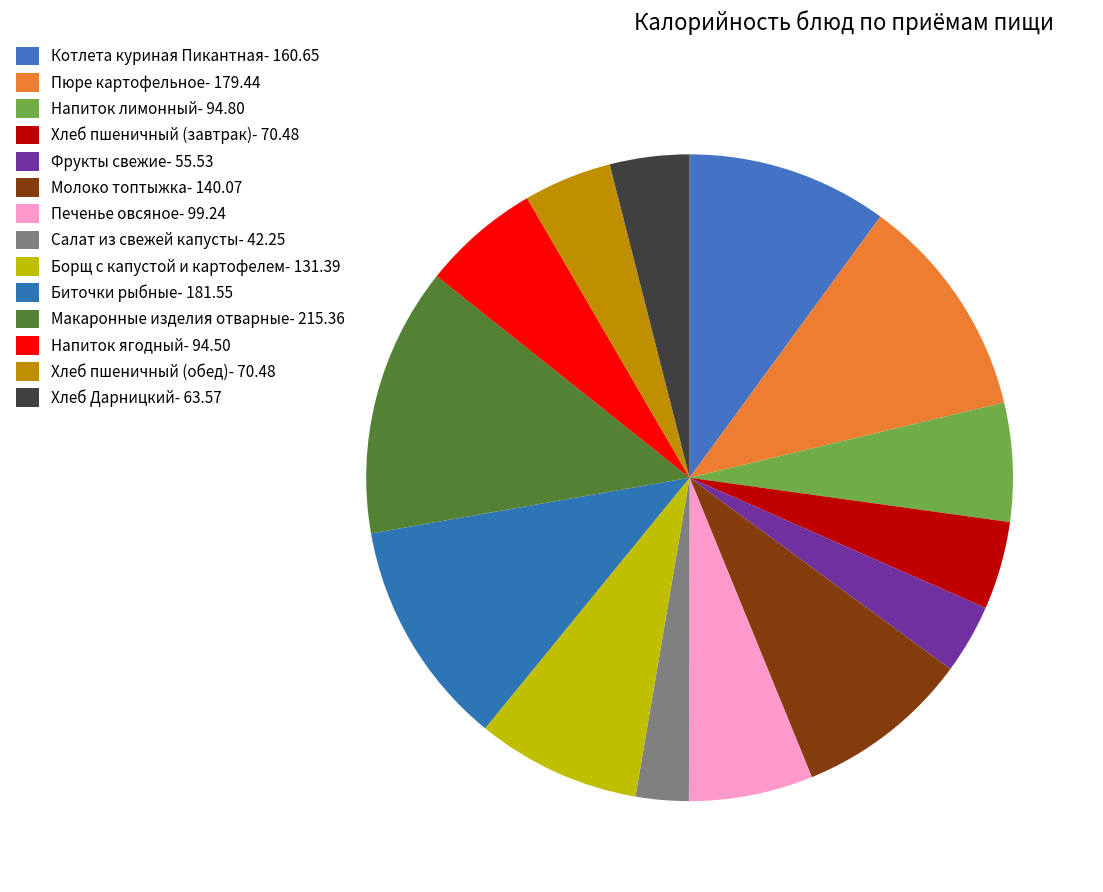

What is the change in value from Котлета куриная Пикантная to Напиток ягодный?

-66.2